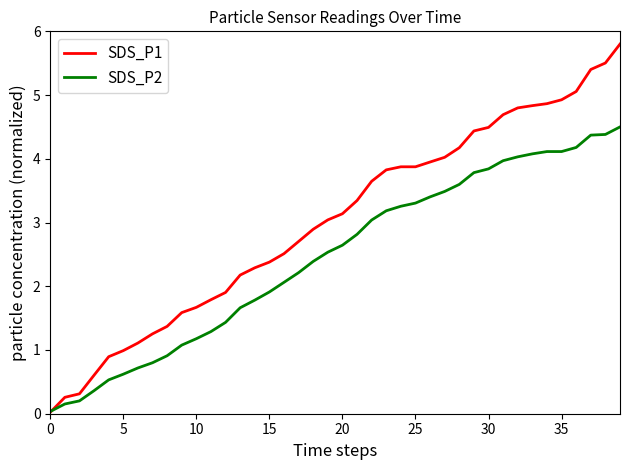

What is the highest value of the SDS_P1 series?

5.8